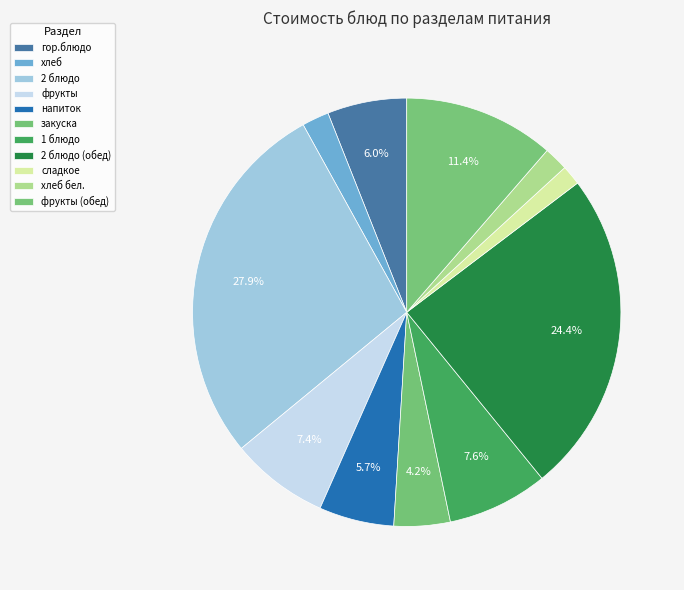

What portion of the pie excludes фрукты?

92.6%